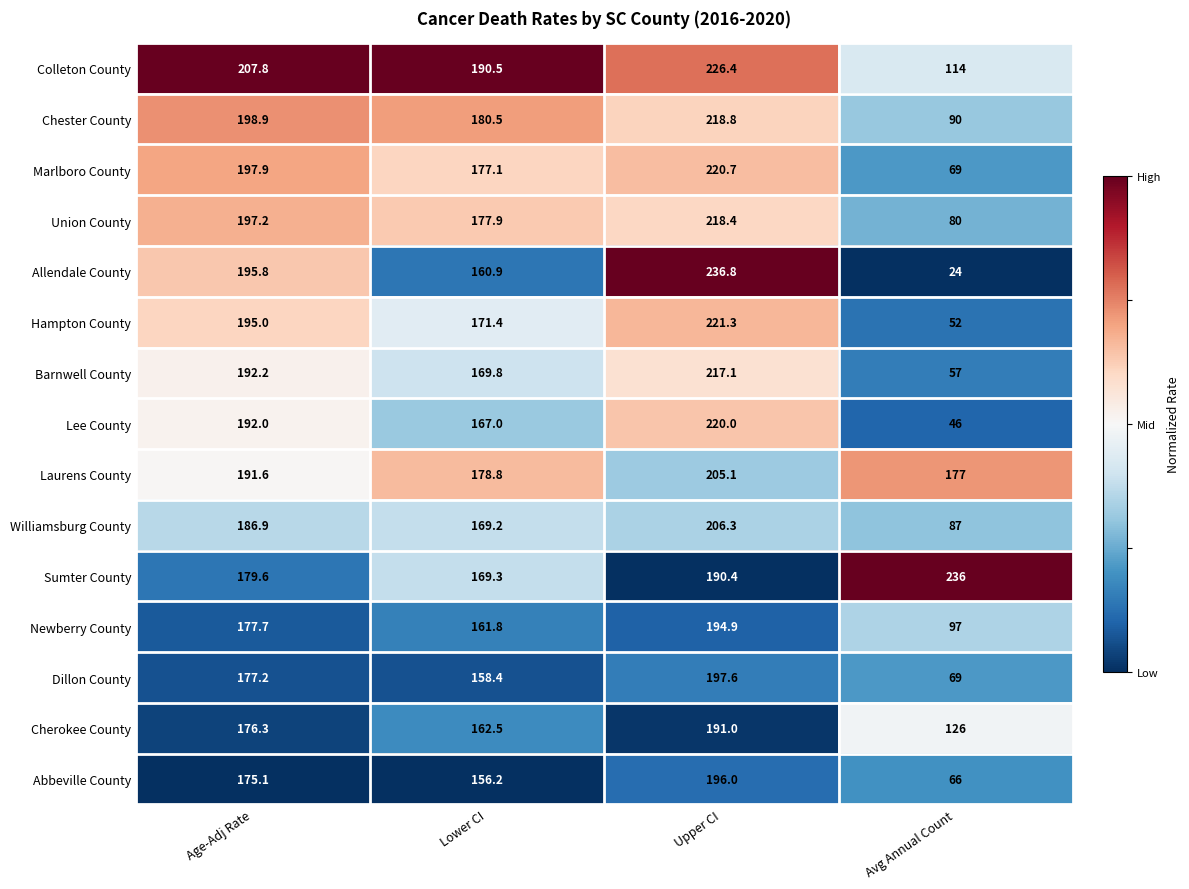

Rank the series at Age-Adj Rate from highest to lowest value.

Colleton County, Chester County, Marlboro County, Union County, Allendale County, Hampton County, Barnwell County, Lee County, Laurens County, Williamsburg County, Sumter County, Newberry County, Dillon County, Cherokee County, Abbeville County